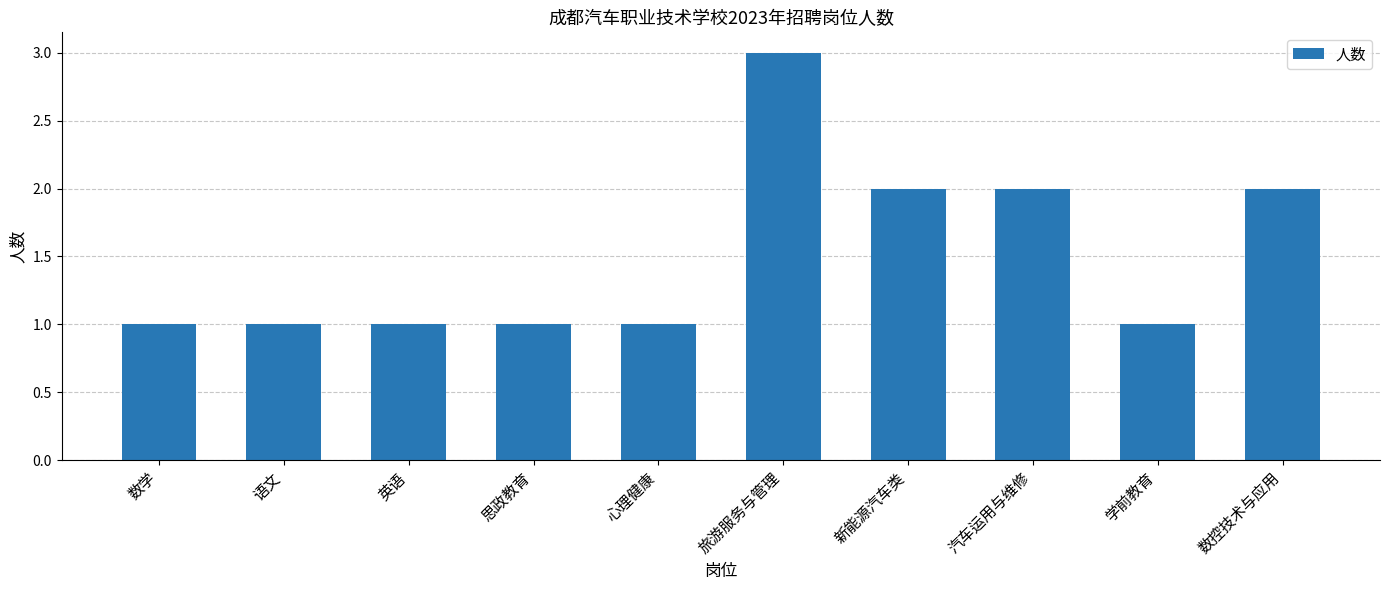

What is the difference between the second highest and second lowest values?

1